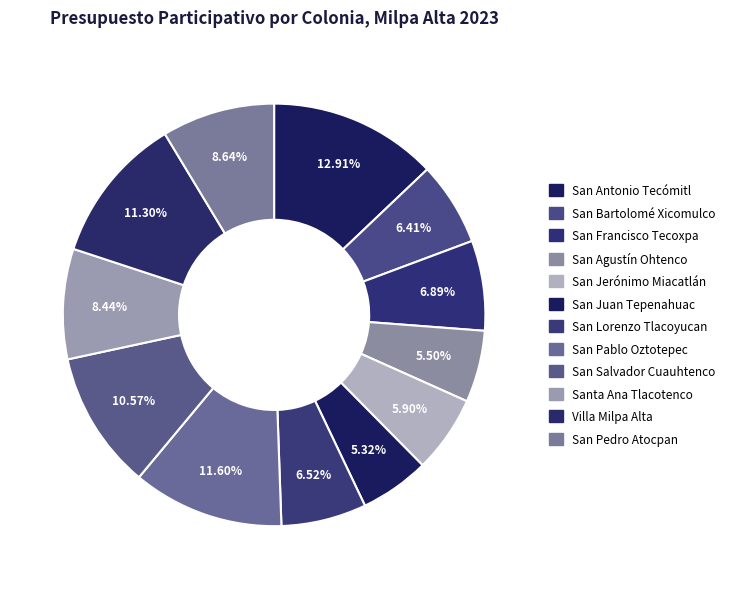

How many segments does this pie chart have?

12